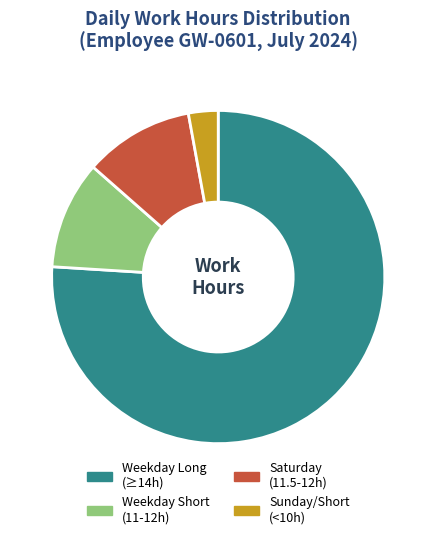

How many slices are in this pie chart?

4